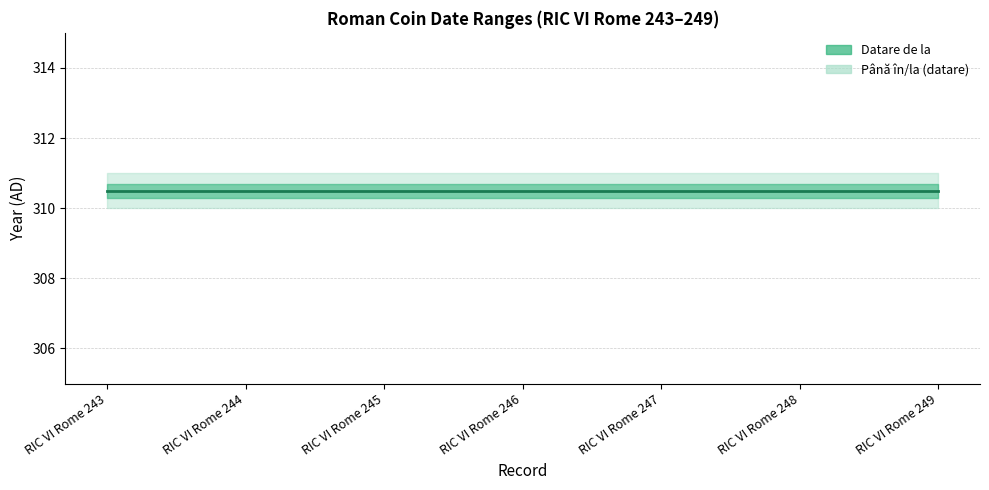

At RIC VI Rome 249, list the series in order from largest to smallest.

Până în/la (datare), Datare de la